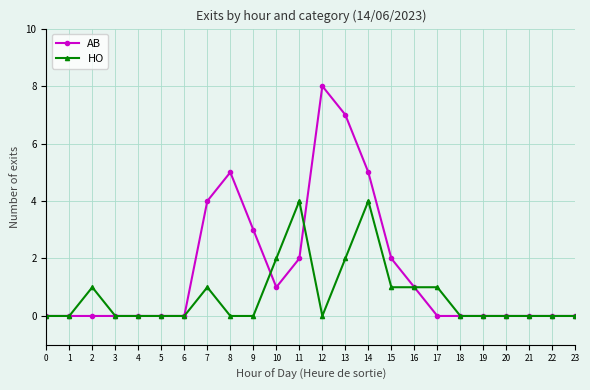

The value of AB at 12 is 8. True or false?

True